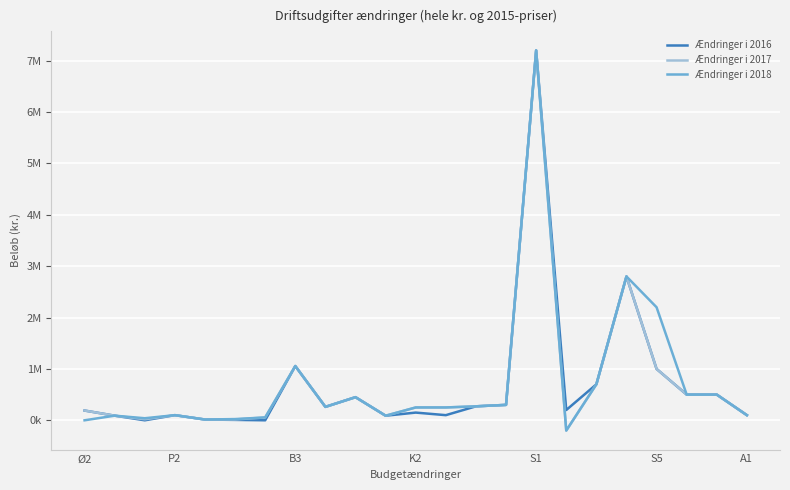

In Ændringer i 2018, how many points are lower than both neighbors (excluding endpoints)?

5